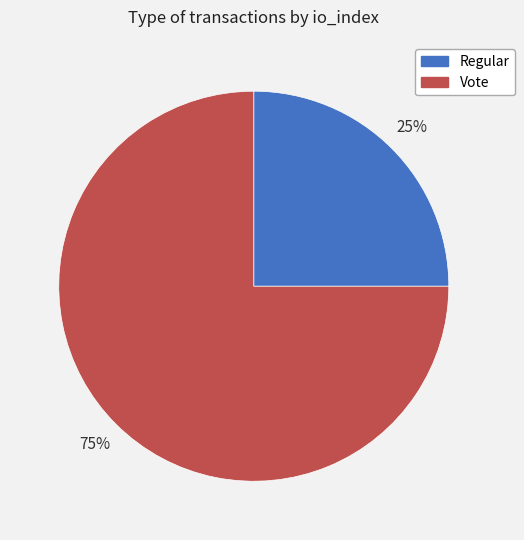

Is it true that Regular is 32% of the pie?

False